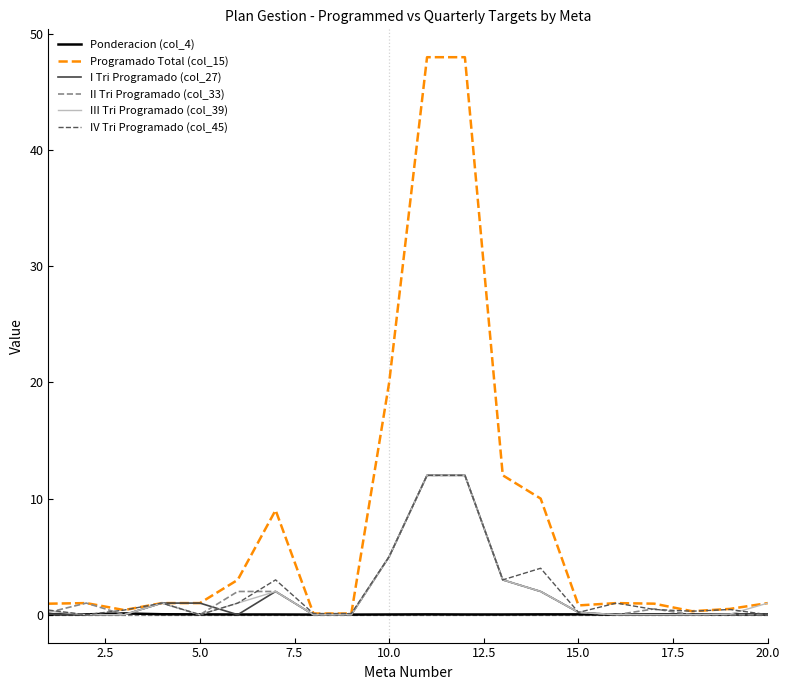

Which series has the largest range (max minus min)?

Programado Total (col_15)